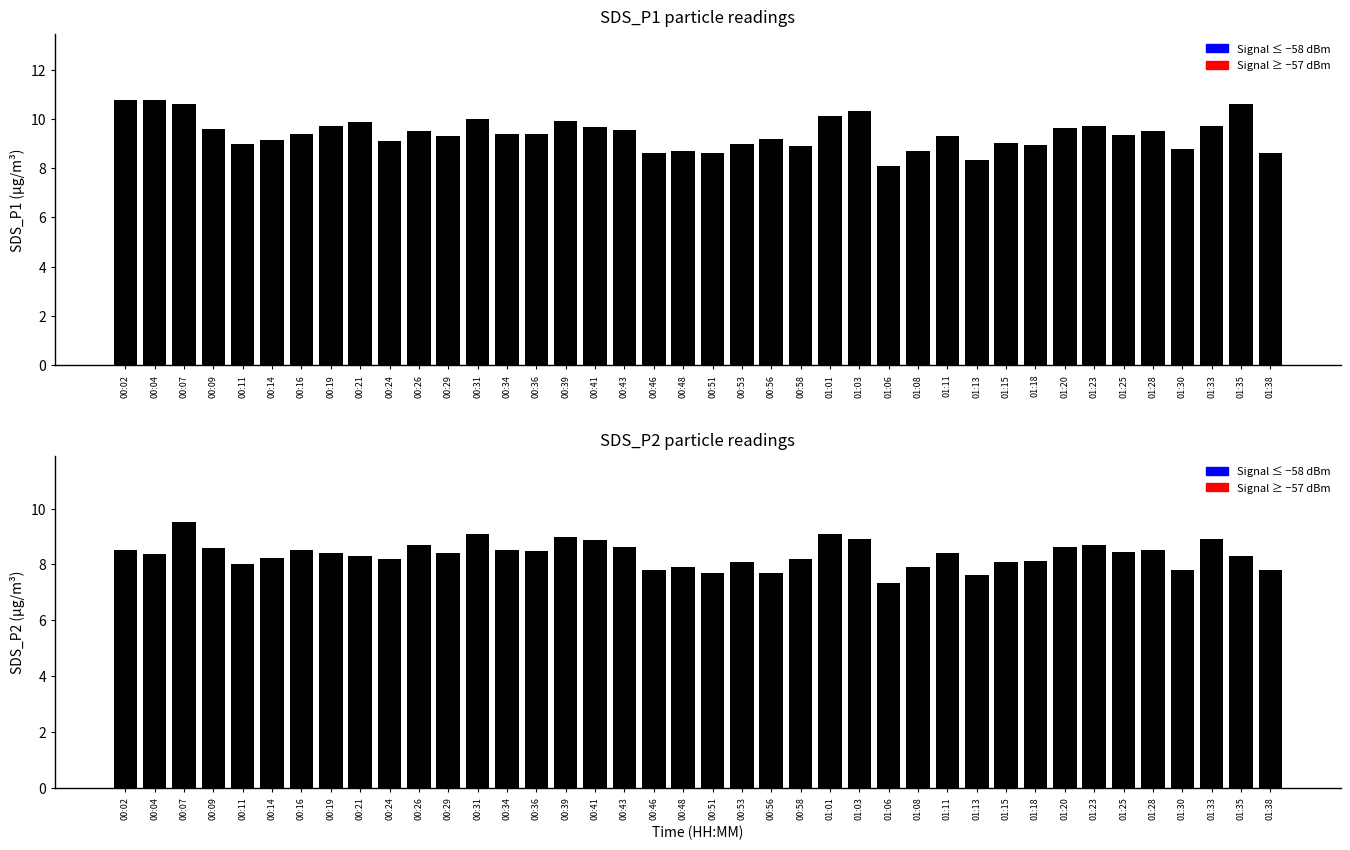

Where does the SDS_P1 series first go above 9?

00:02